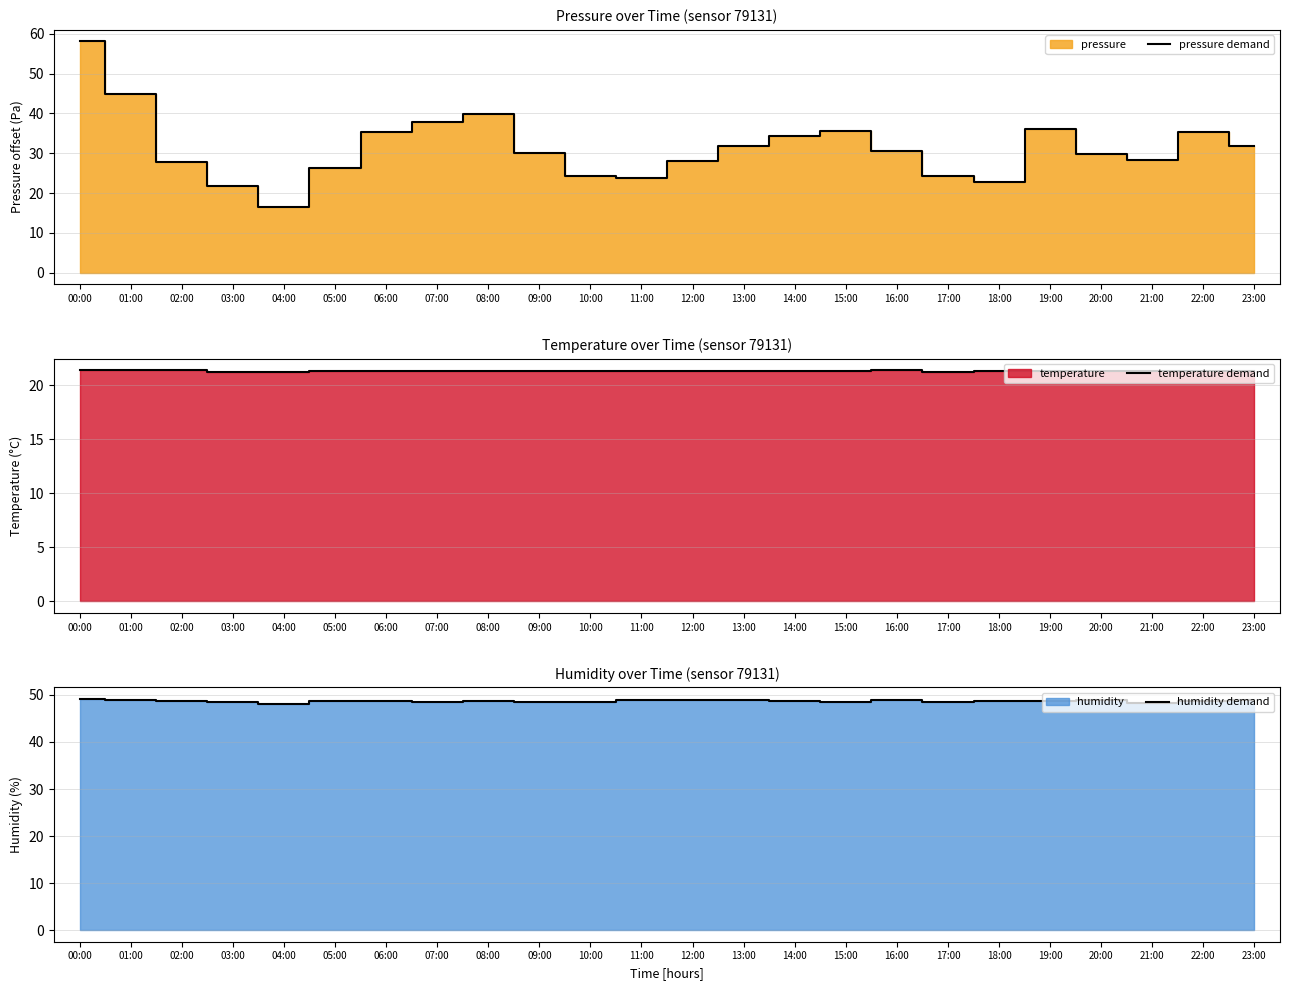

True or false: humidity demand has more than 0 points higher than both neighbors.

True